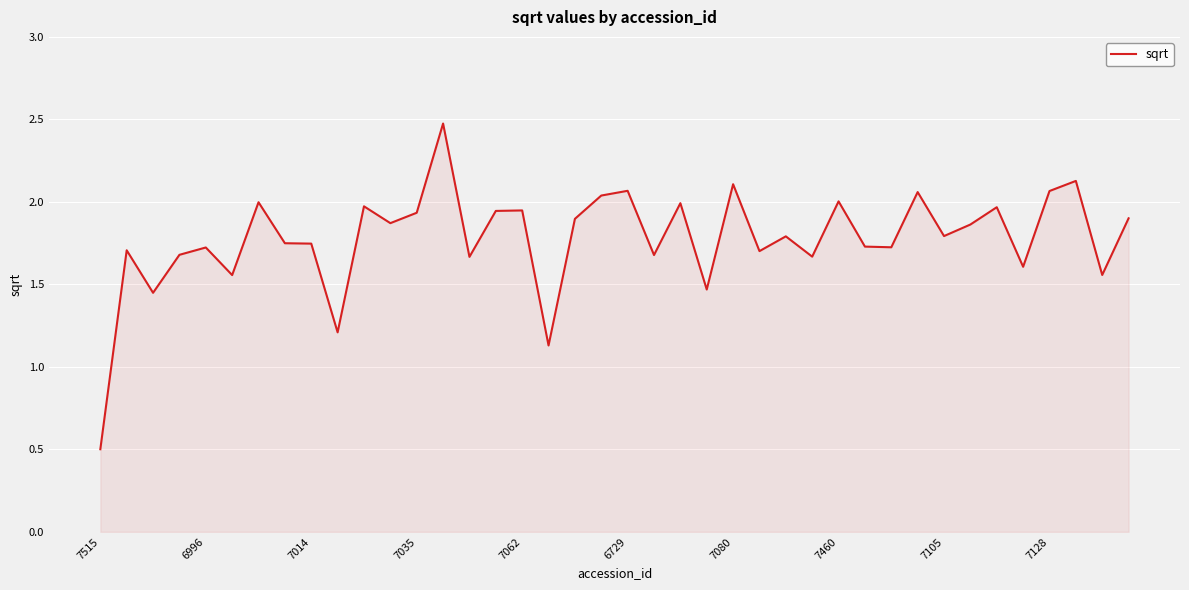

How many distinct data groups are displayed?

1